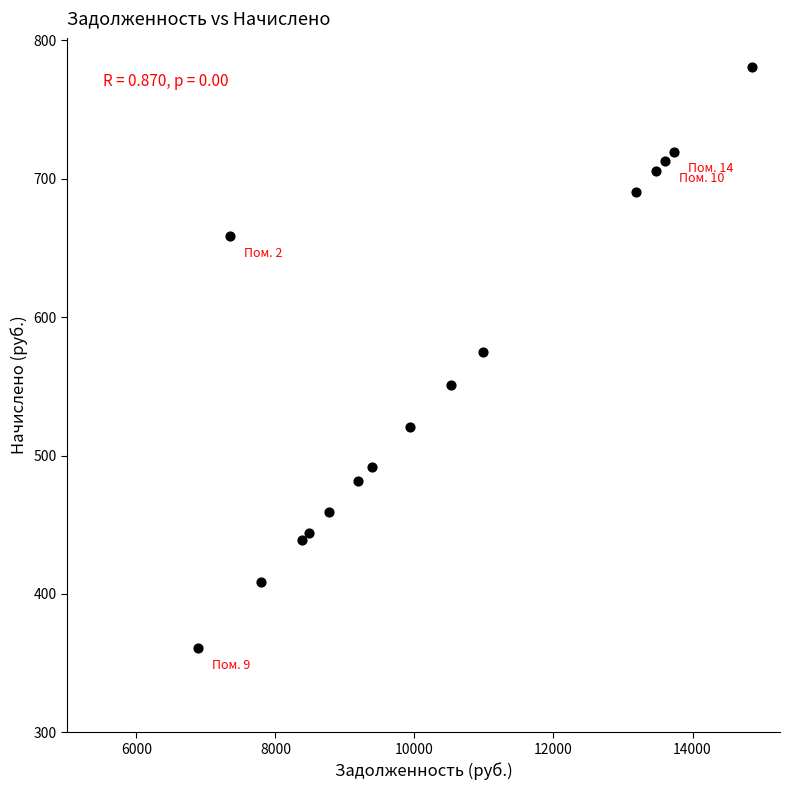

List the coordinates of all points as (Y, X) pairs, reading left to right.

(360.6, 6886.6)  (658.3, 7352.3)  (408.2, 7796.2)  (438.9, 8380.9)  (444.0, 8478.4)  (459.3, 8770.7)  (481.4, 9193.0)  (491.6, 9387.8)  (520.5, 9940.1)  (551.1, 10524.8)  (575.0, 10979.6)  (690.6, 13188.5)  (705.9, 13480.9)  (712.7, 13610.8)  (719.5, 13740.7)  (780.8, 14860.1)